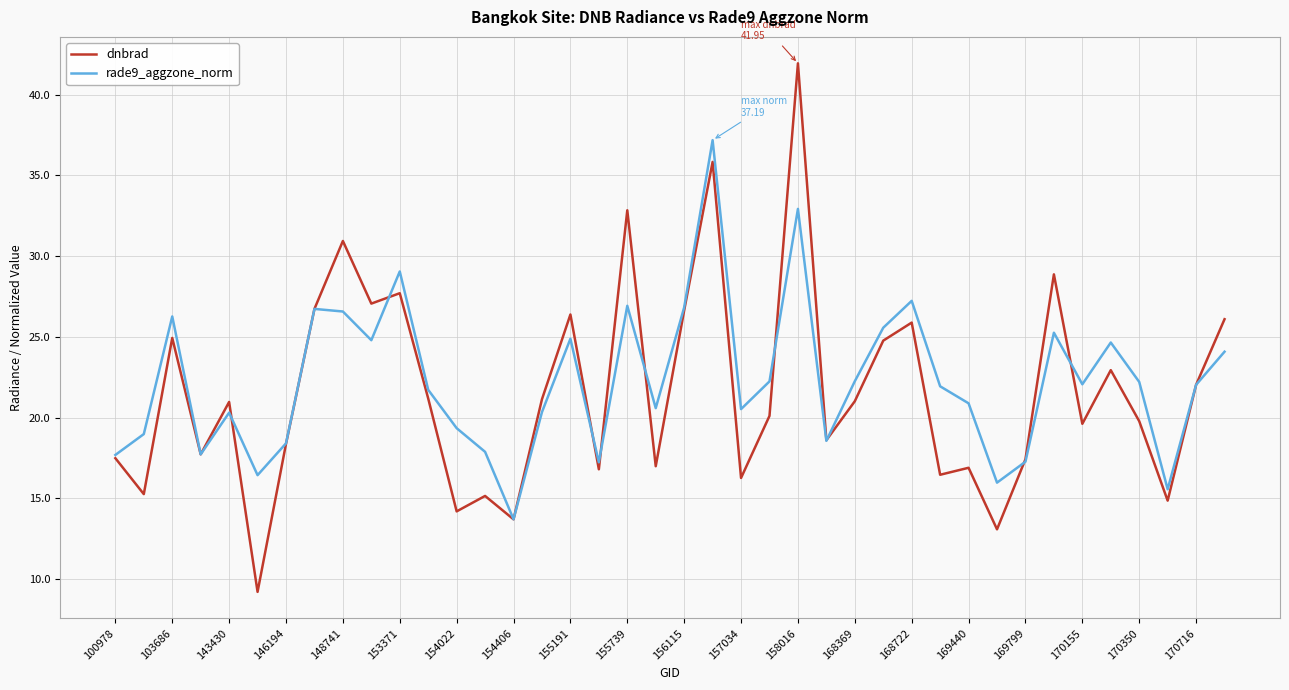

What is the lowest value of the dnbrad series?

9.2